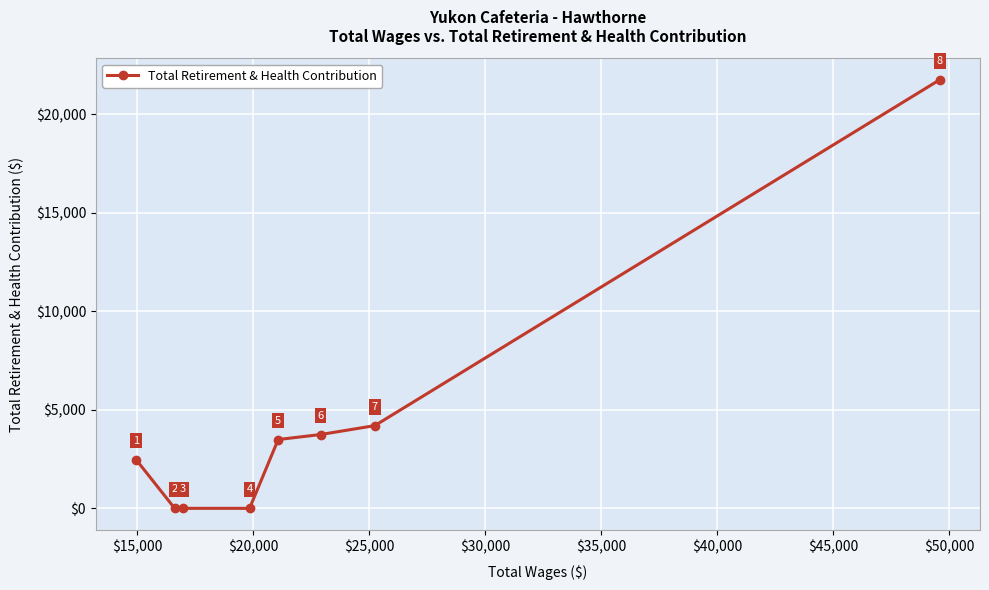

How many data points are less than 3494?

4